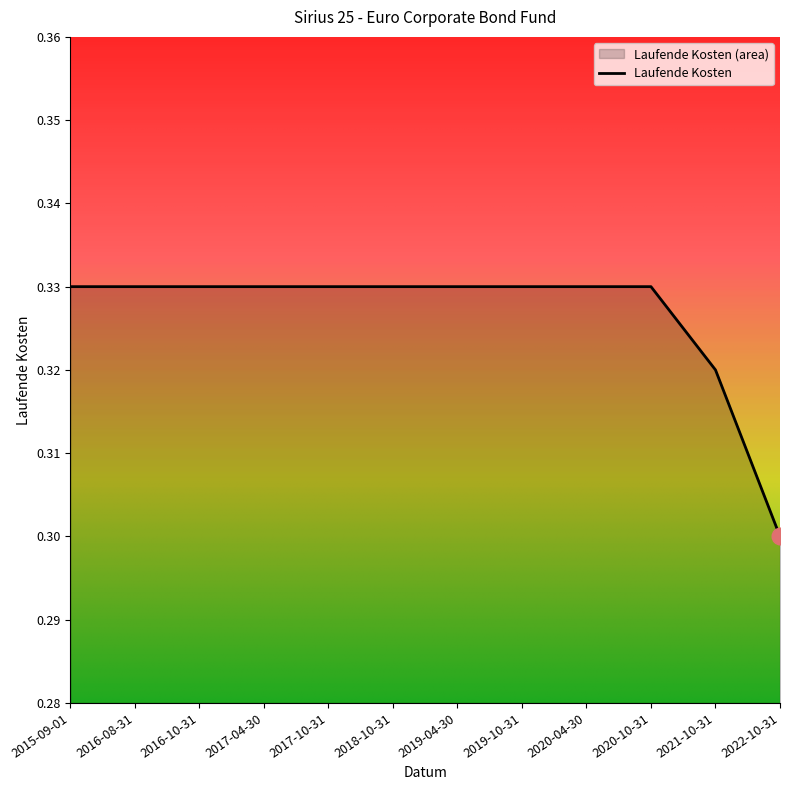

The value at 2020-10-31 is 0.3. True or false?

True